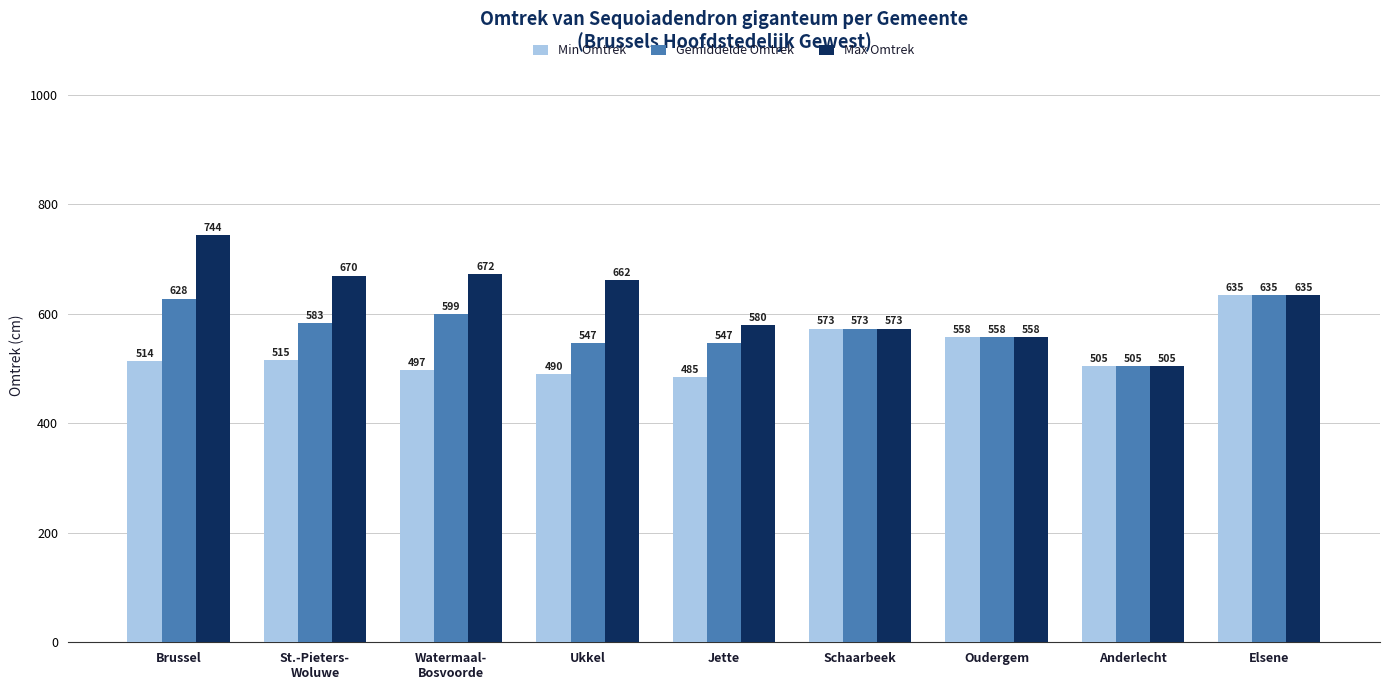

What is the spread (max minus min) of values at Brussel?

230